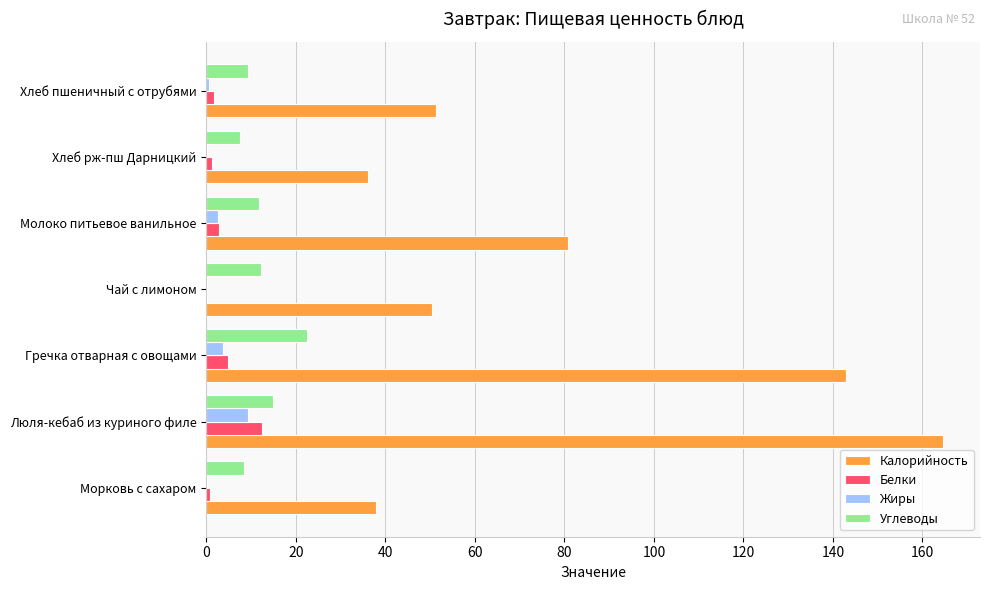

What are all the series names shown in the legend?

Калорийность, Белки, Жиры, Углеводы